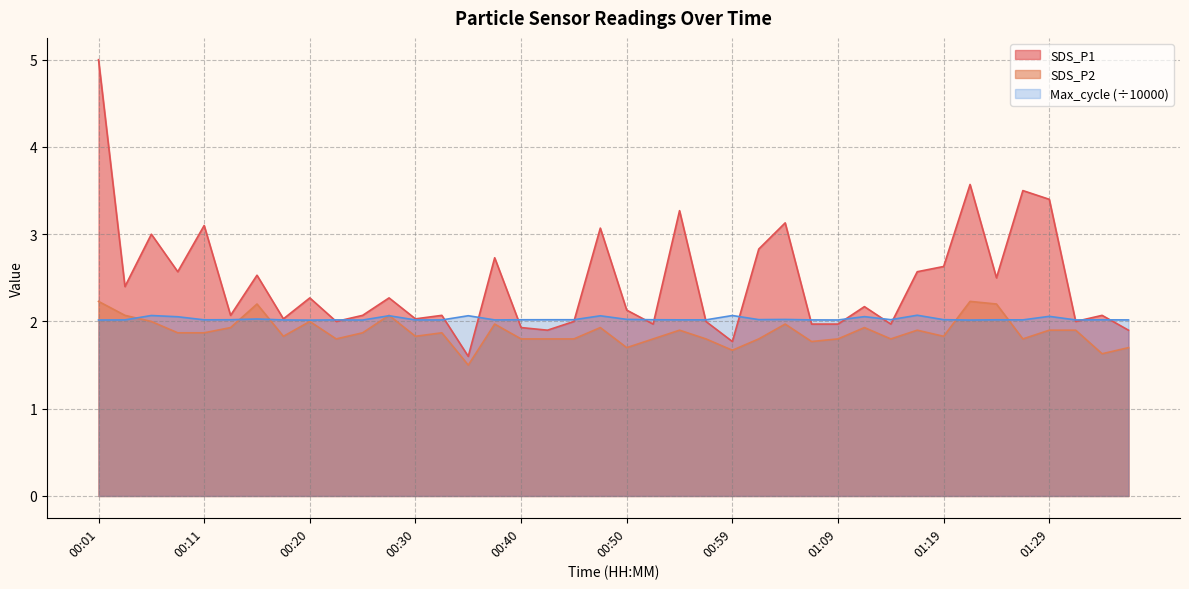

Does the chart have visible grid lines?

Yes